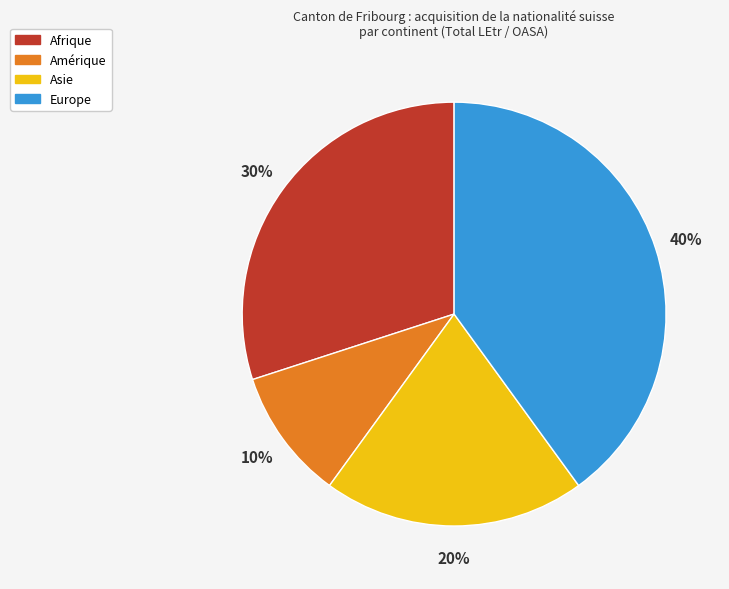

To the nearest percent, what portion does Amérique represent?

10%